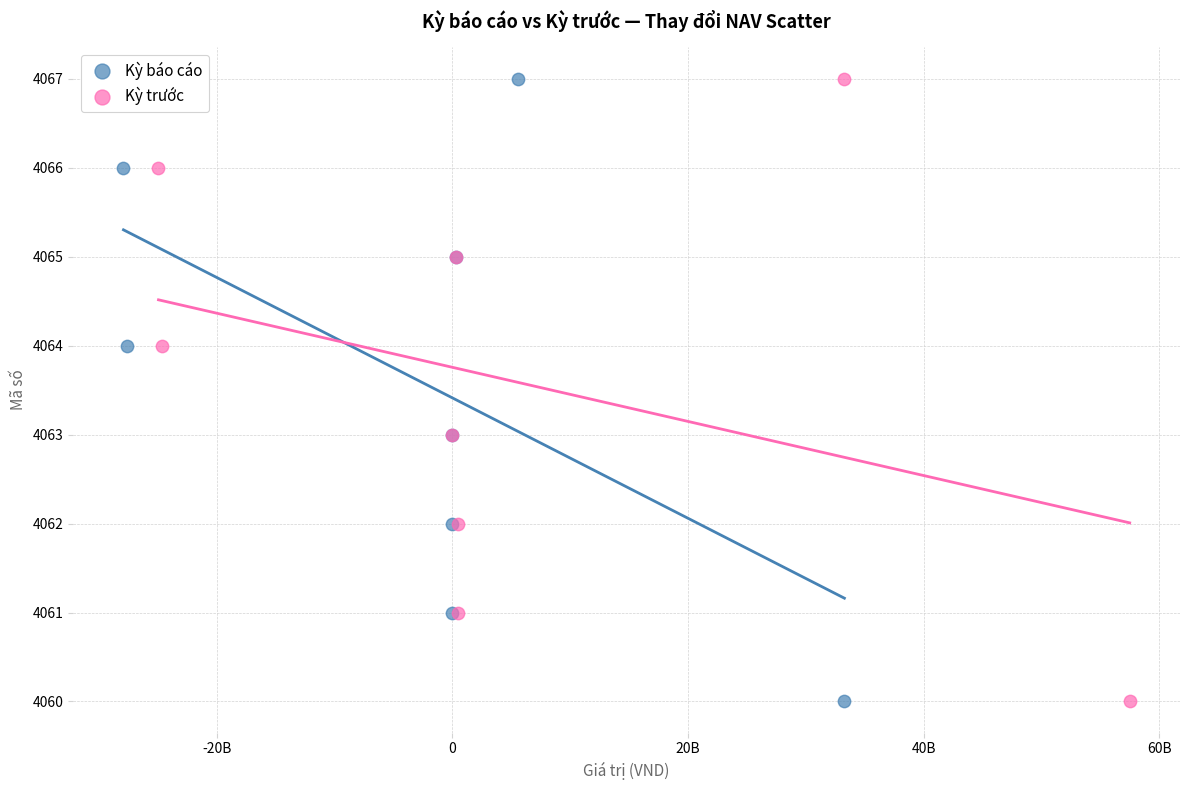

What are all the series names shown in the legend?

Kỳ báo cáo, Kỳ trước